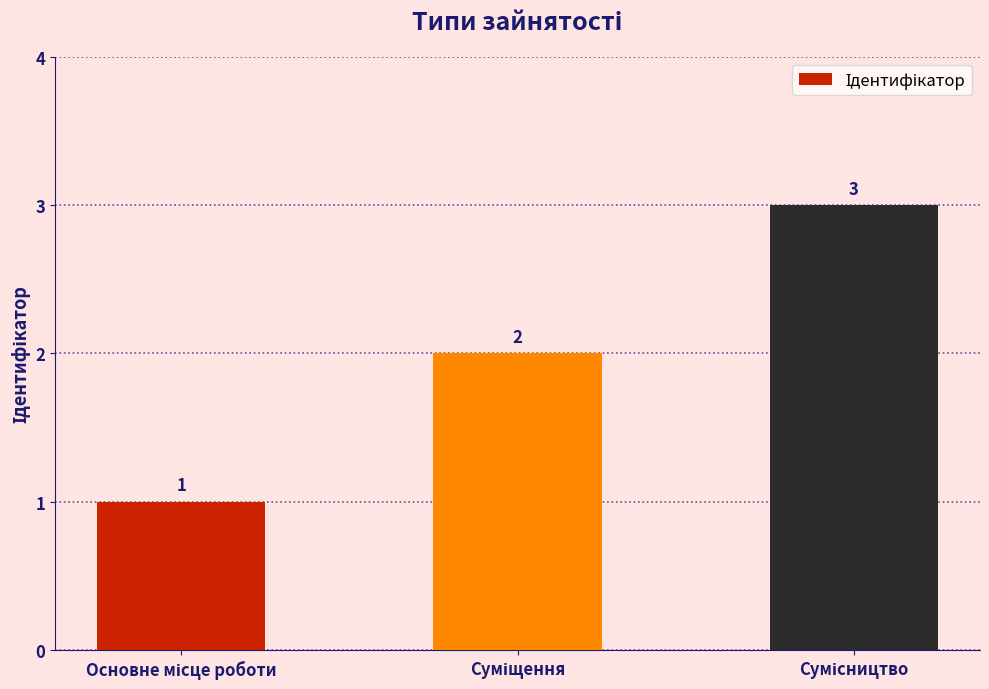

What is the value of the 3rd bar from the left?

3